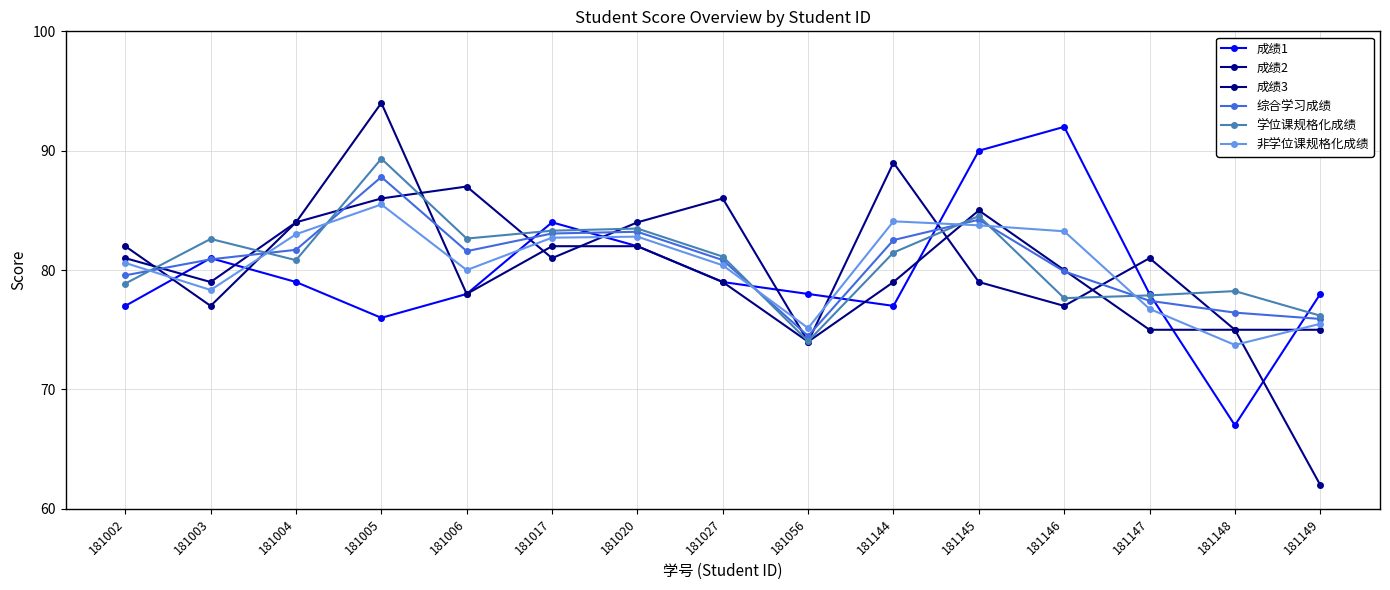

True or false: 学位课规格化成绩 has a value of 50.8 at 181144.

False